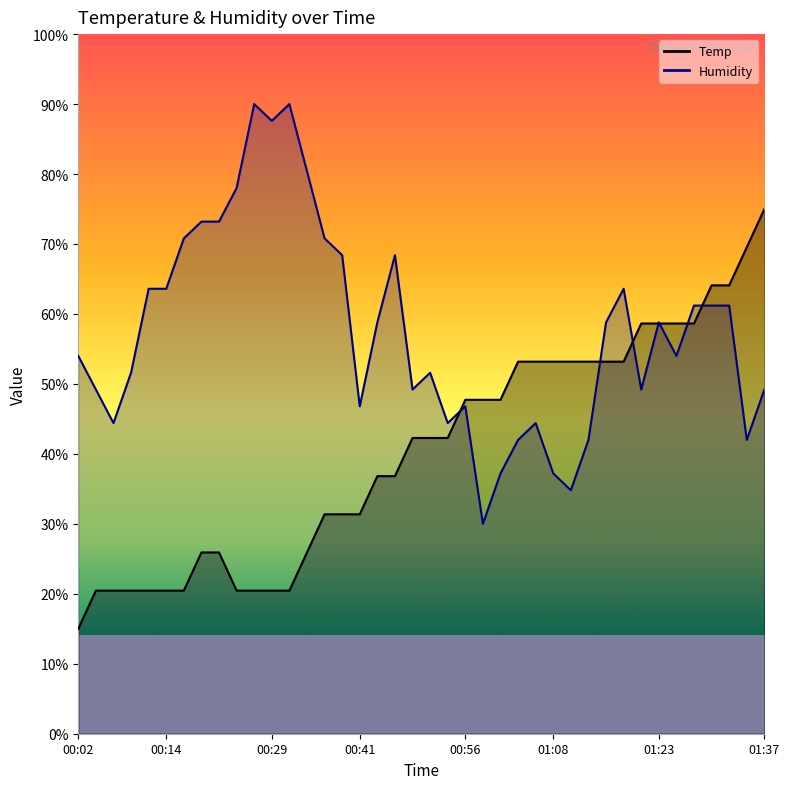

How many times do Temp and Humidity cross each other?

7